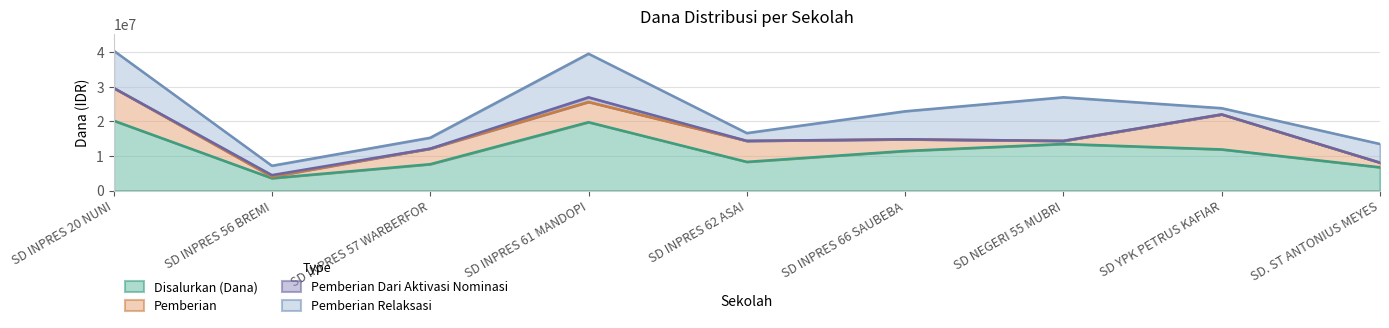

Reading left to right, extract all data points from this chart.

Disalurkan (Dana): 20250000	3600000	7650000	19800000	8325000	11475000	13500000	11925000	6750000
Pemberian: 9450000	450000	4500000	5850000	6075000	3375000	900000	10125000	1350000
Pemberian Dari Aktivasi Nominasi: 0	450000	0	1350000	0	0	0	0	0
Pemberian Relaksasi: 10800000	2700000	3150000	12600000	2250000	8100000	12600000	1800000	5400000